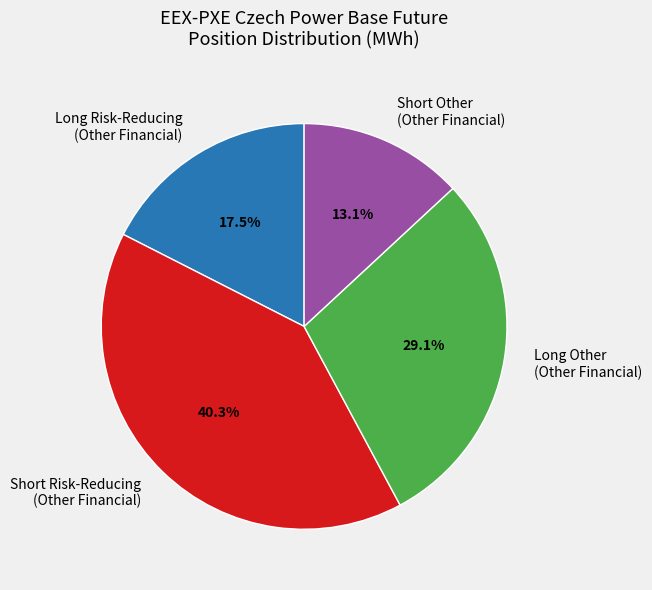

To the nearest percent, what is the average slice percentage?

25%